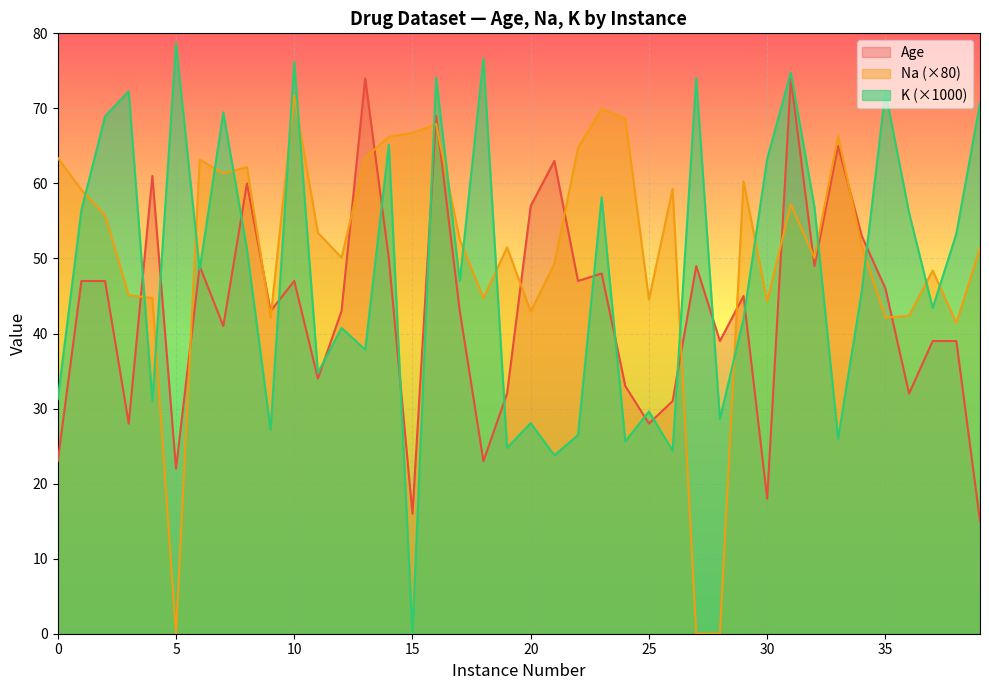

Which series has the largest total across all categories?

Na (×80)